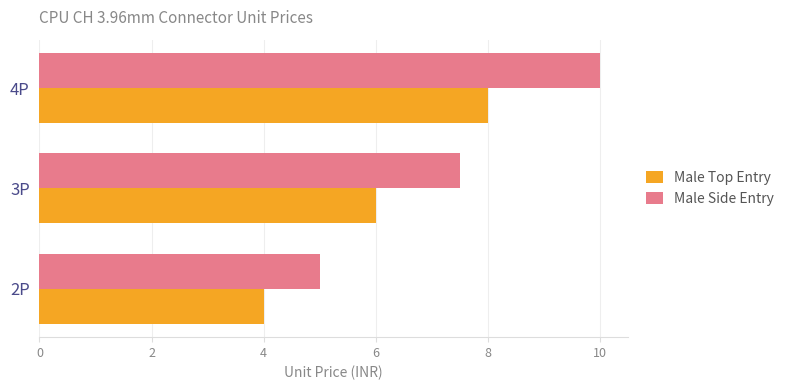

Rank the series by their average value, from highest to lowest.

Male Side Entry, Male Top Entry